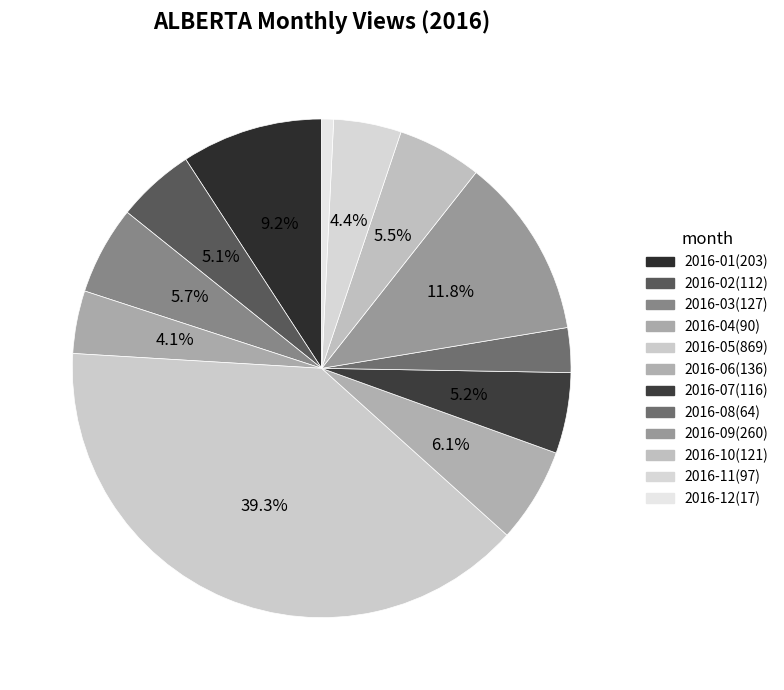

What is the ratio of the value at 2016-01 to the value at 2016-06?

1.5